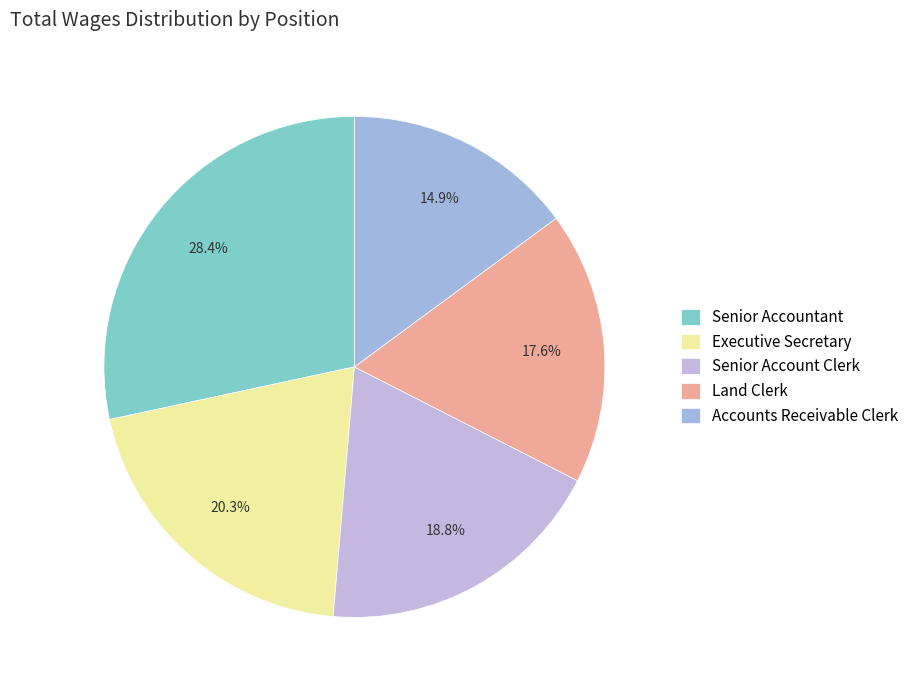

To the nearest percent, what is the difference between the Executive Secretary and Land Clerk slice percentages?

3%